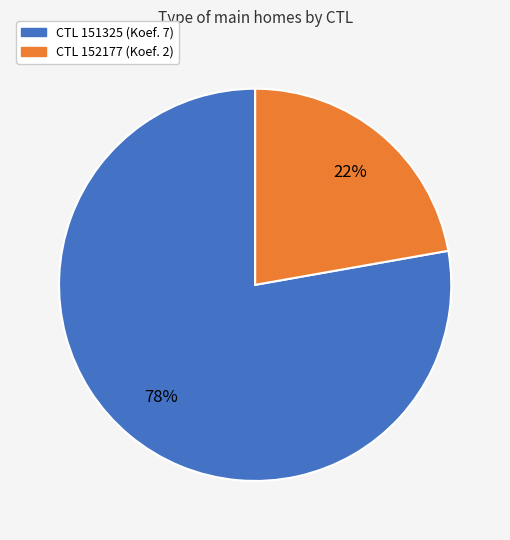

Does any single category account for the majority?

Yes